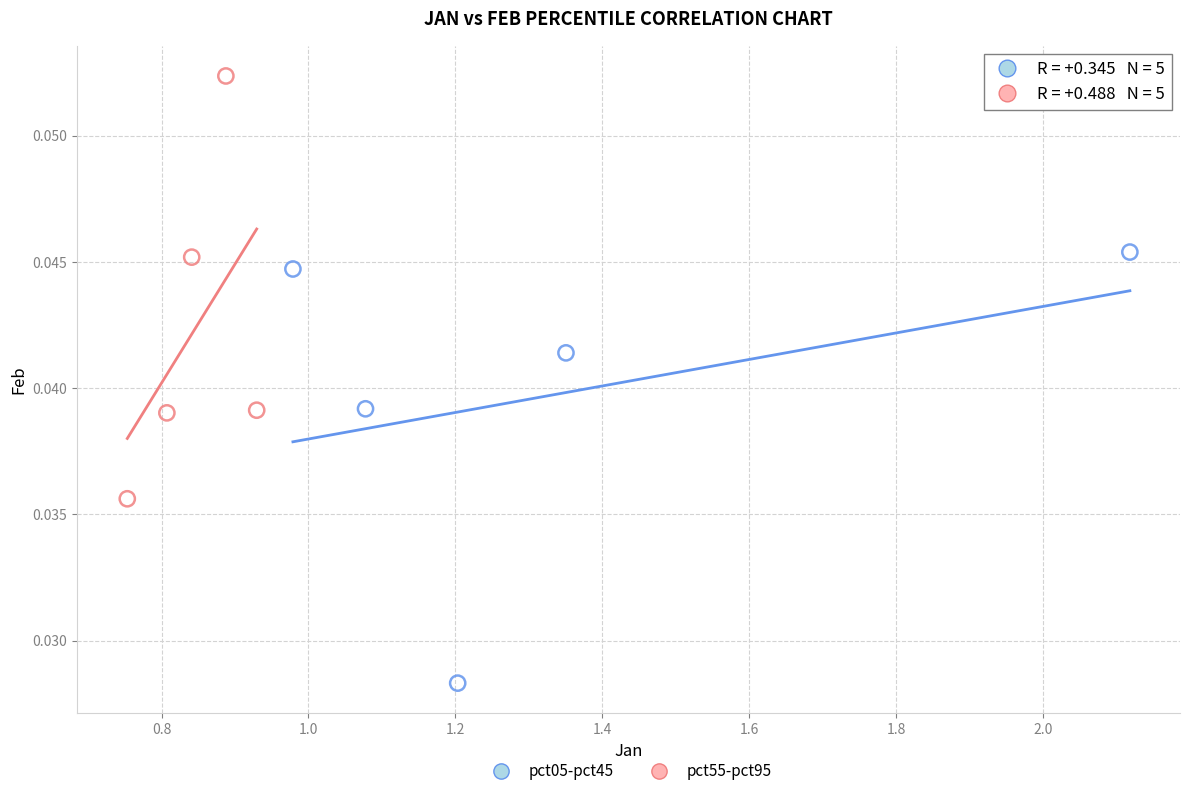

Which series has the largest Y range (max minus min)?

pct05-pct45